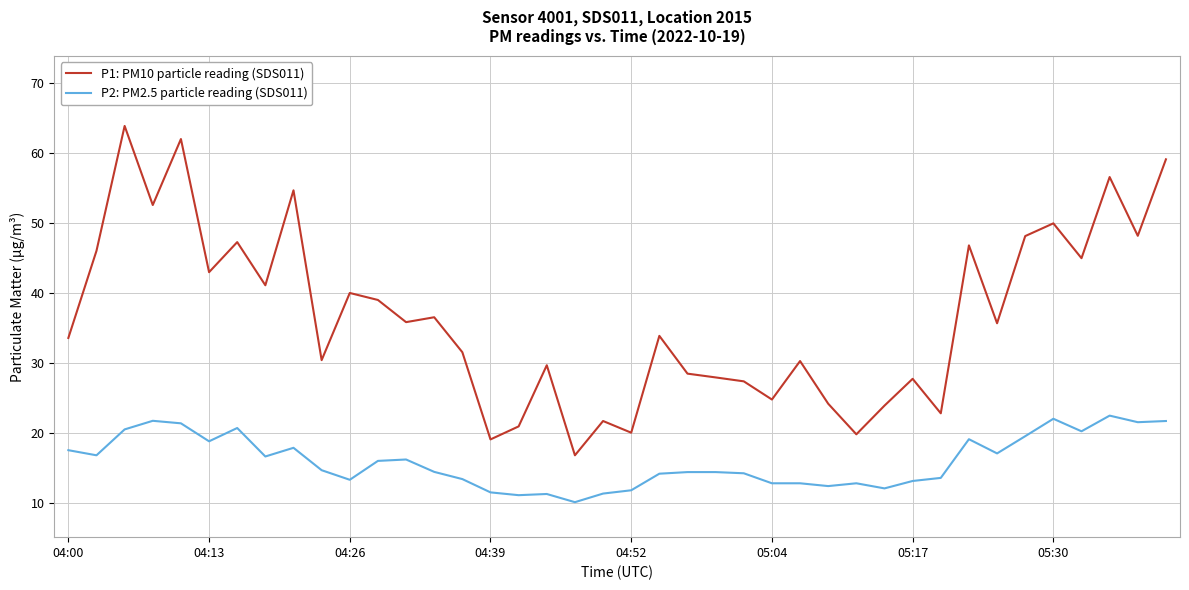

List the series in order of their overall mean, highest first.

P1: PM10 particle reading (SDS011), P2: PM2.5 particle reading (SDS011)